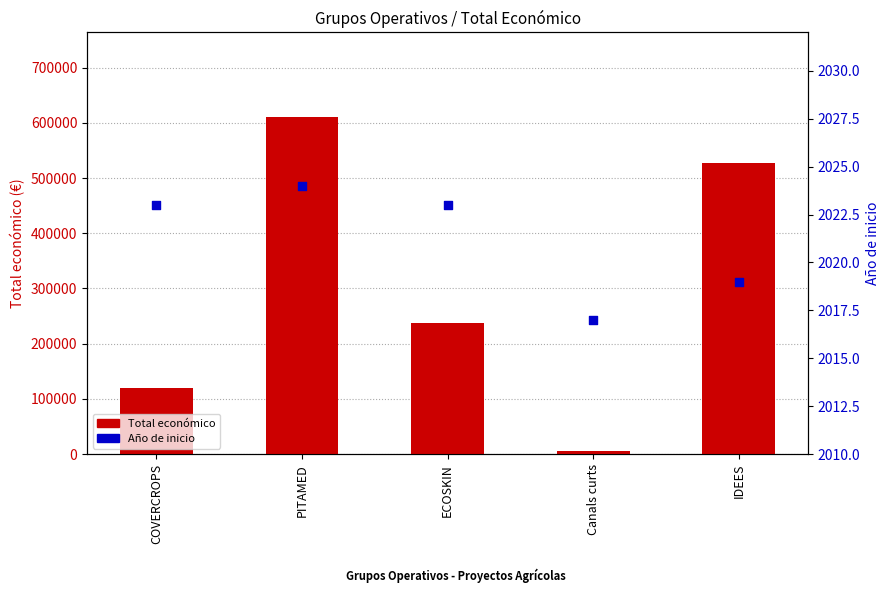

What is the total value across all series at IDEES?

529921